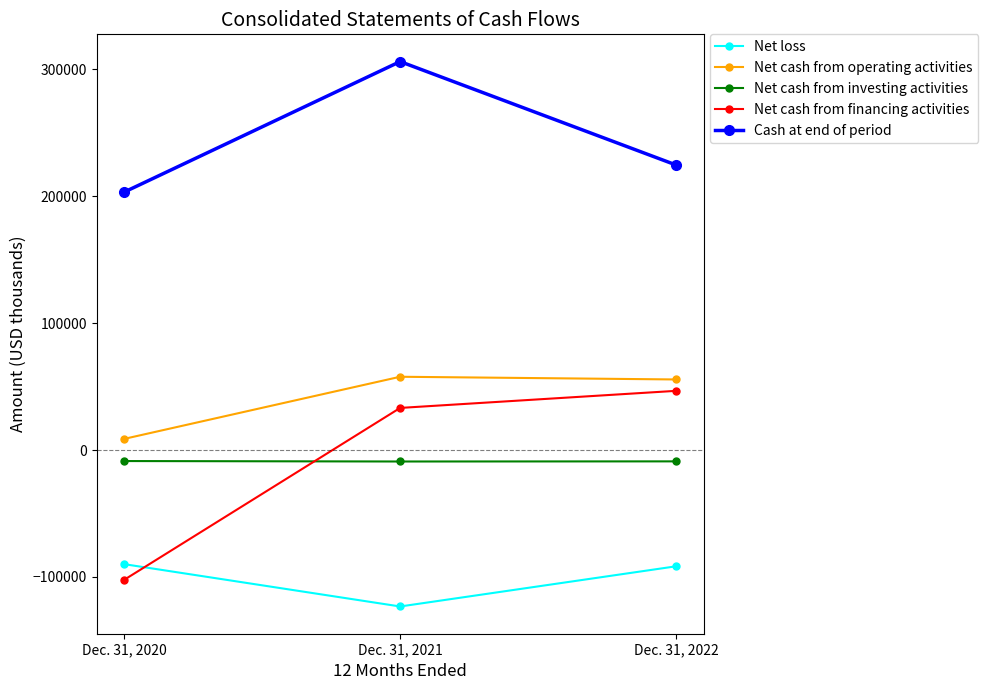

Which label corresponds to the largest value in the chart?

Dec. 31, 2021